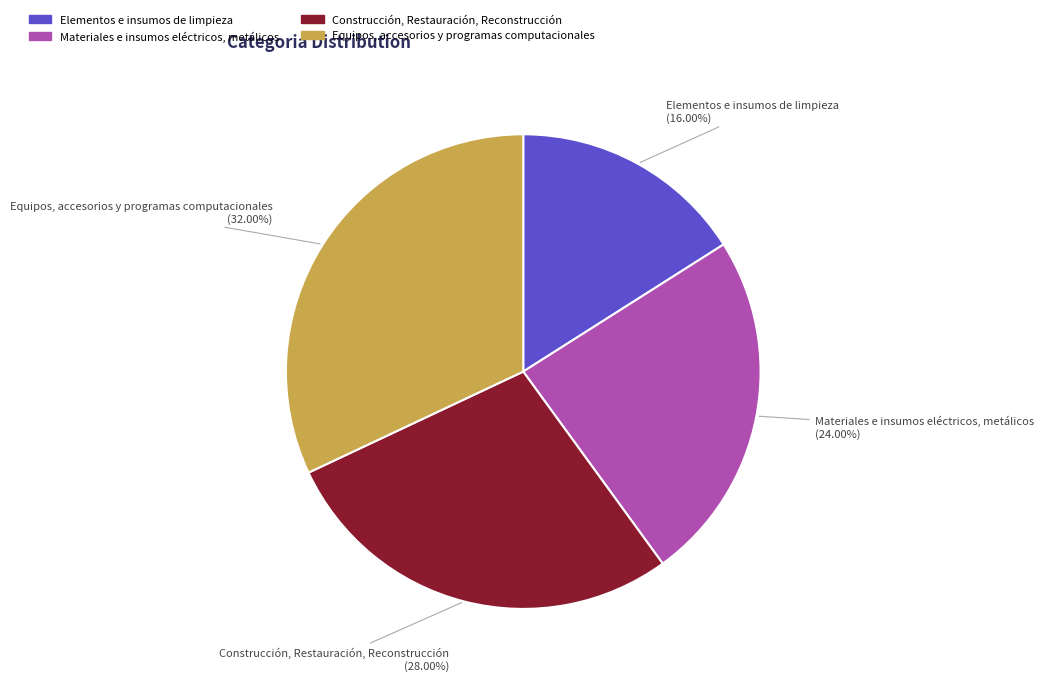

Is the sum of Materiales e insumos eléctricos, metálicos and Construcción, Restauración, Reconstrucción greater than half?

Yes